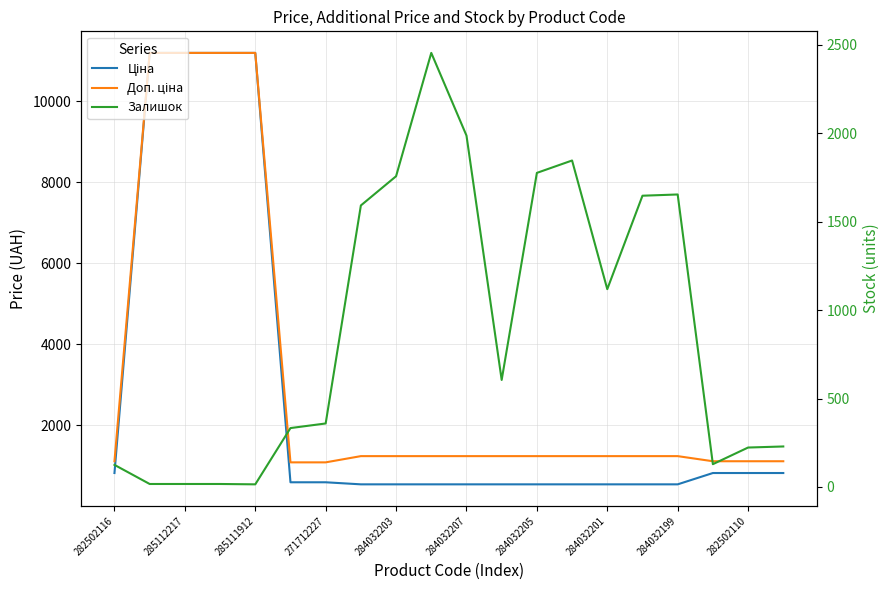

The value of Ціна at 285112217 is 11188.2. True or false?

True